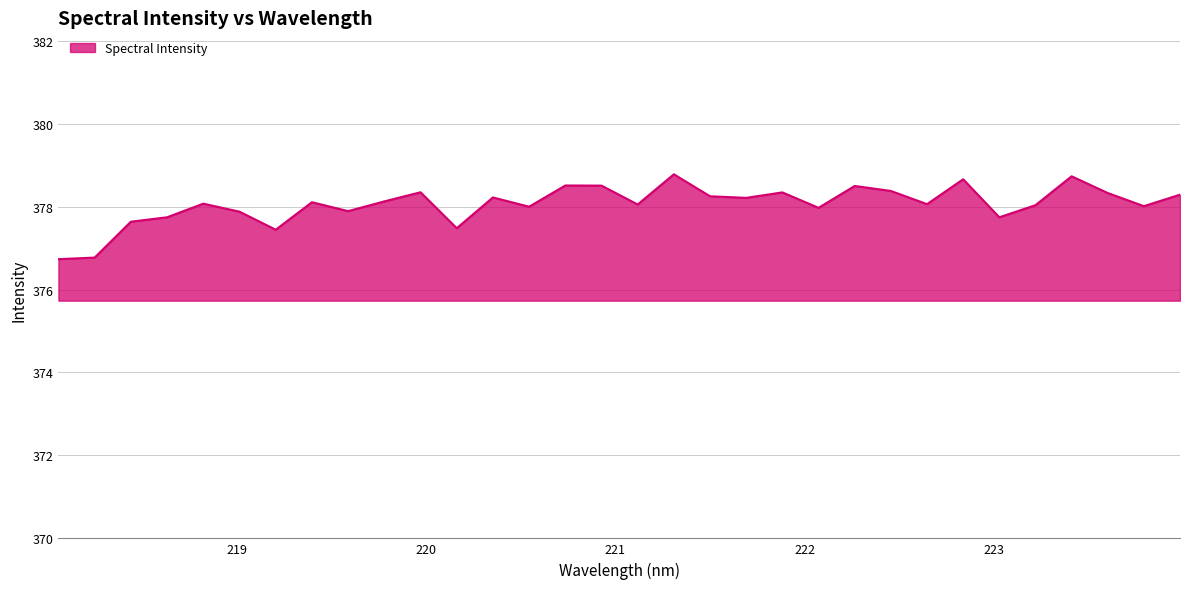

What is the difference between the maximum and minimum values?

2.0